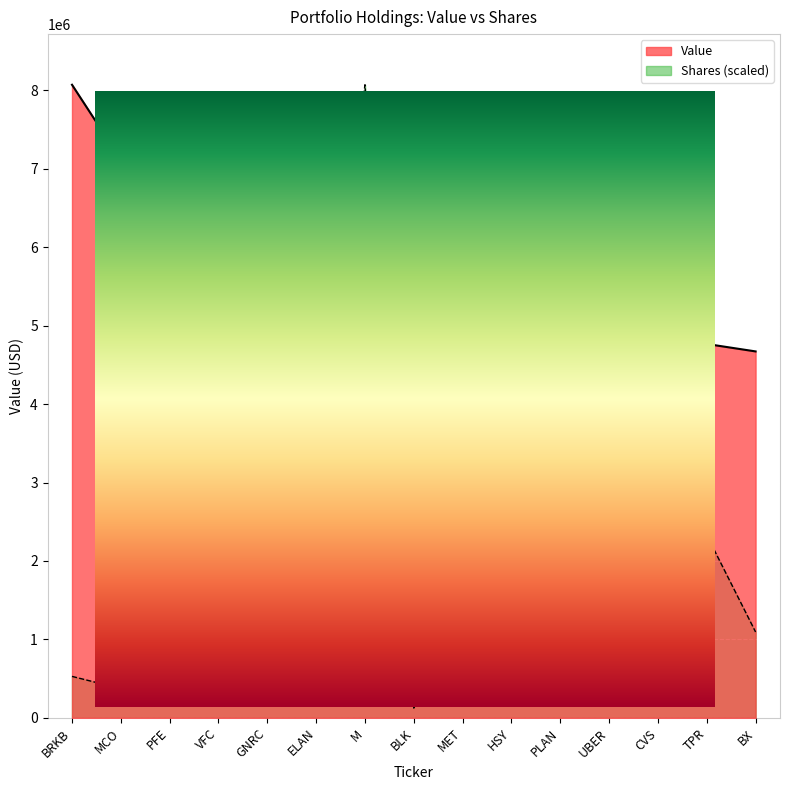

In Shares or principal amount, how many points are lower than both neighbors (excluding endpoints)?

5